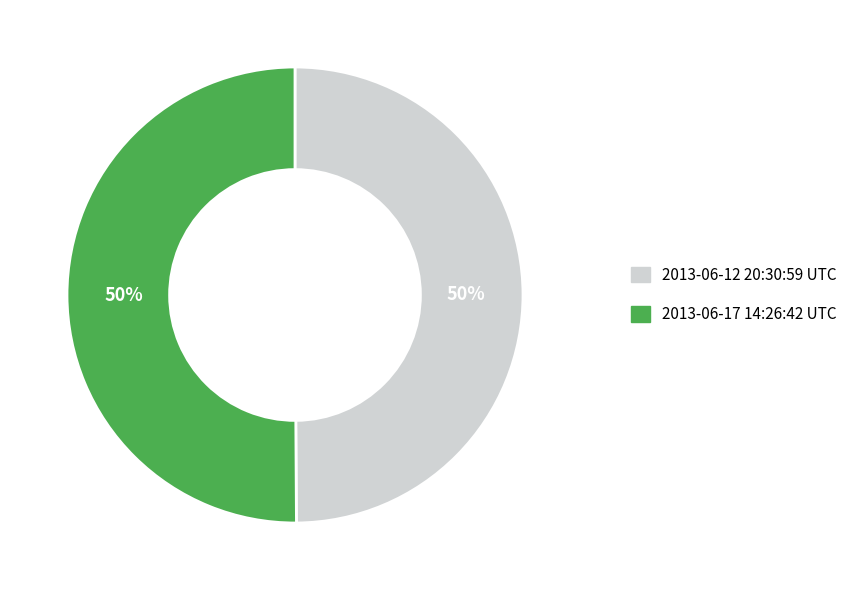

Approximately how many times larger is the value at 2013-06-17 14:26:42 UTC compared to 2013-06-12 20:30:59 UTC?

1.0